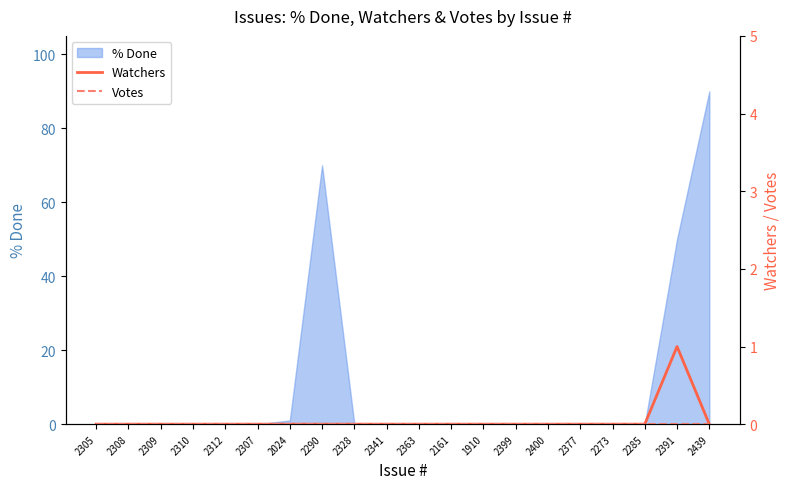

The value of % Done at 2377 is -44. True or false?

False